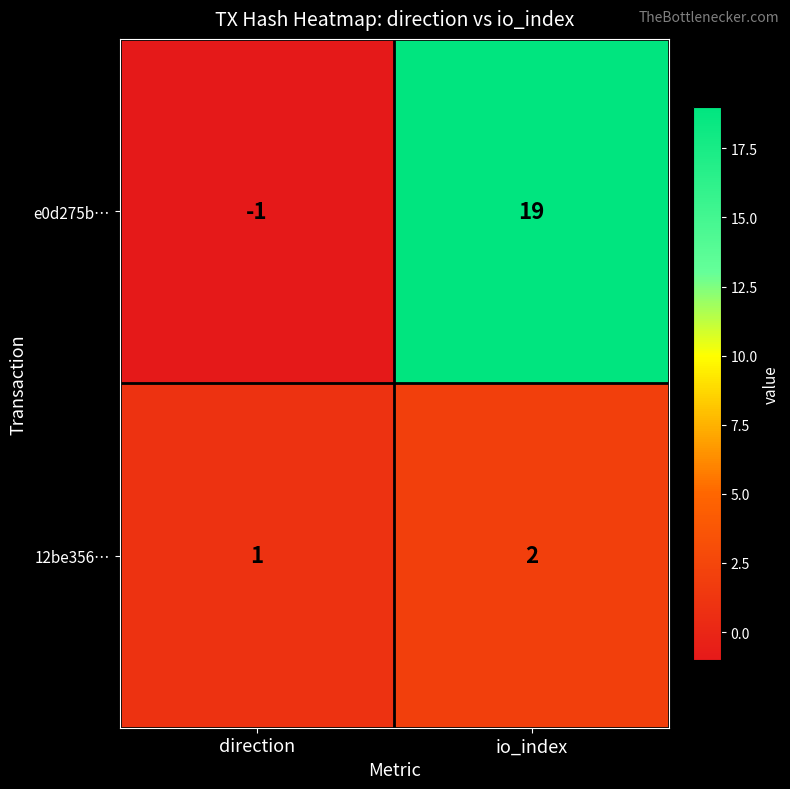

Between direction and io_index, which series saw the biggest shift?

e0d275b…